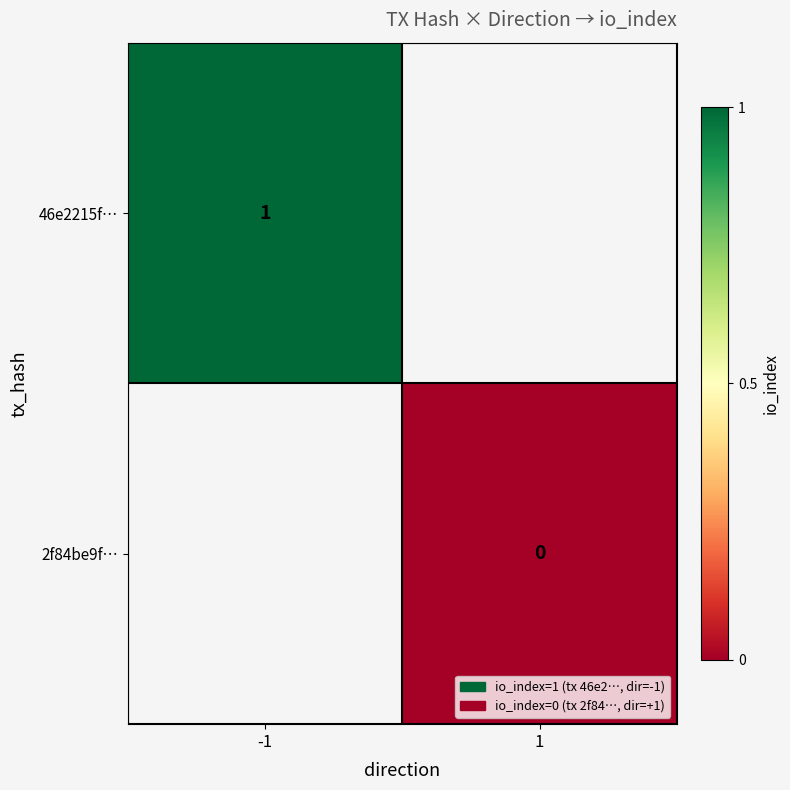

The 46e2215f… series shows 0 at -1. True or false?

False